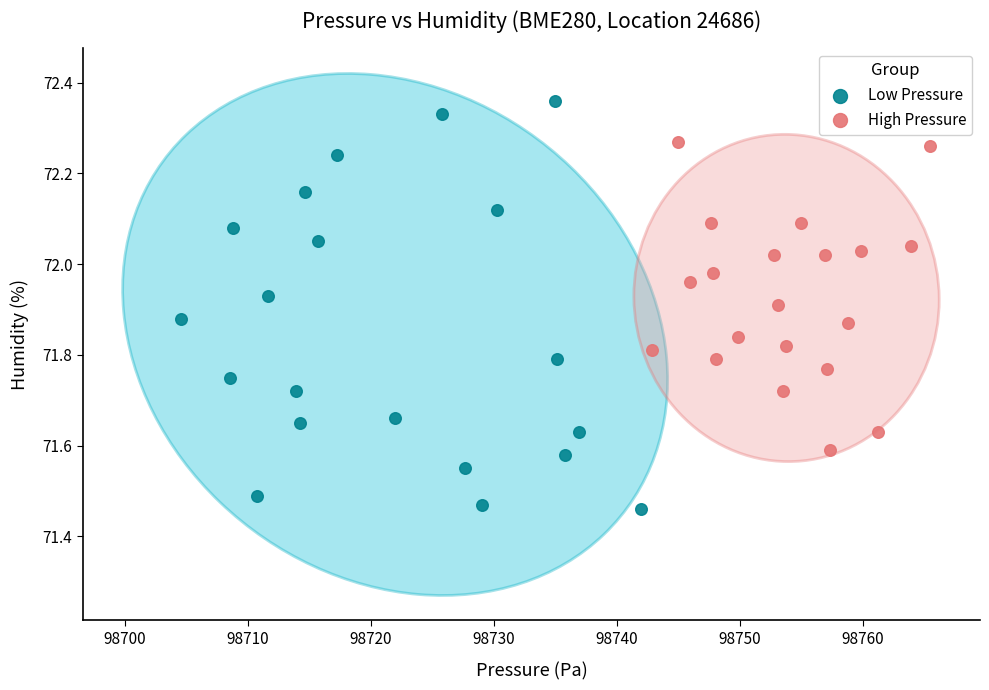

What are all the series names shown in the legend?

Low Pressure, High Pressure